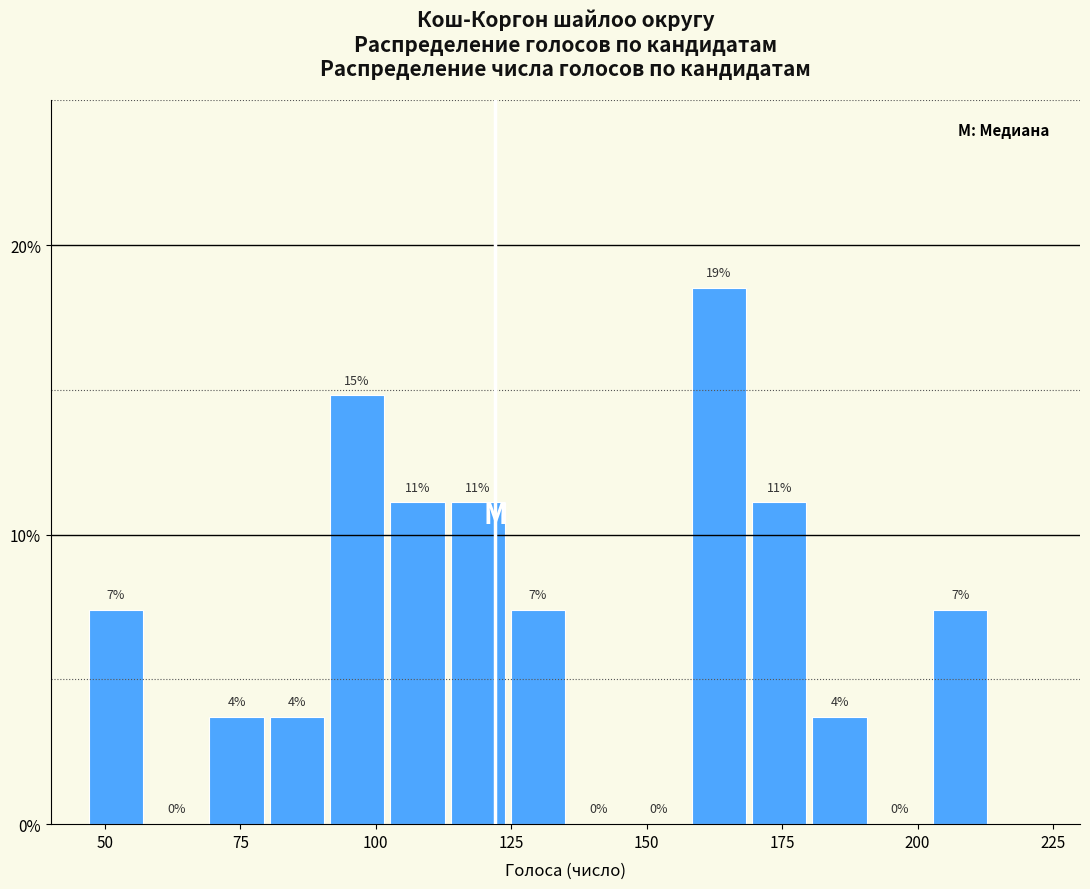

Around what value on the x-axis is the tallest bar? Give the approximate position of its centre, as read against the axis.

165